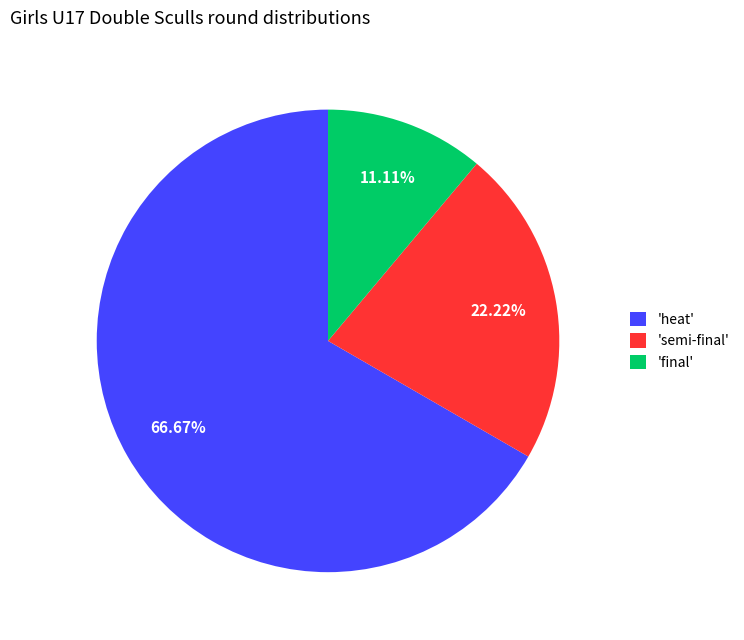

Combined, do 'final' and 'semi-final' account for over 50%?

No